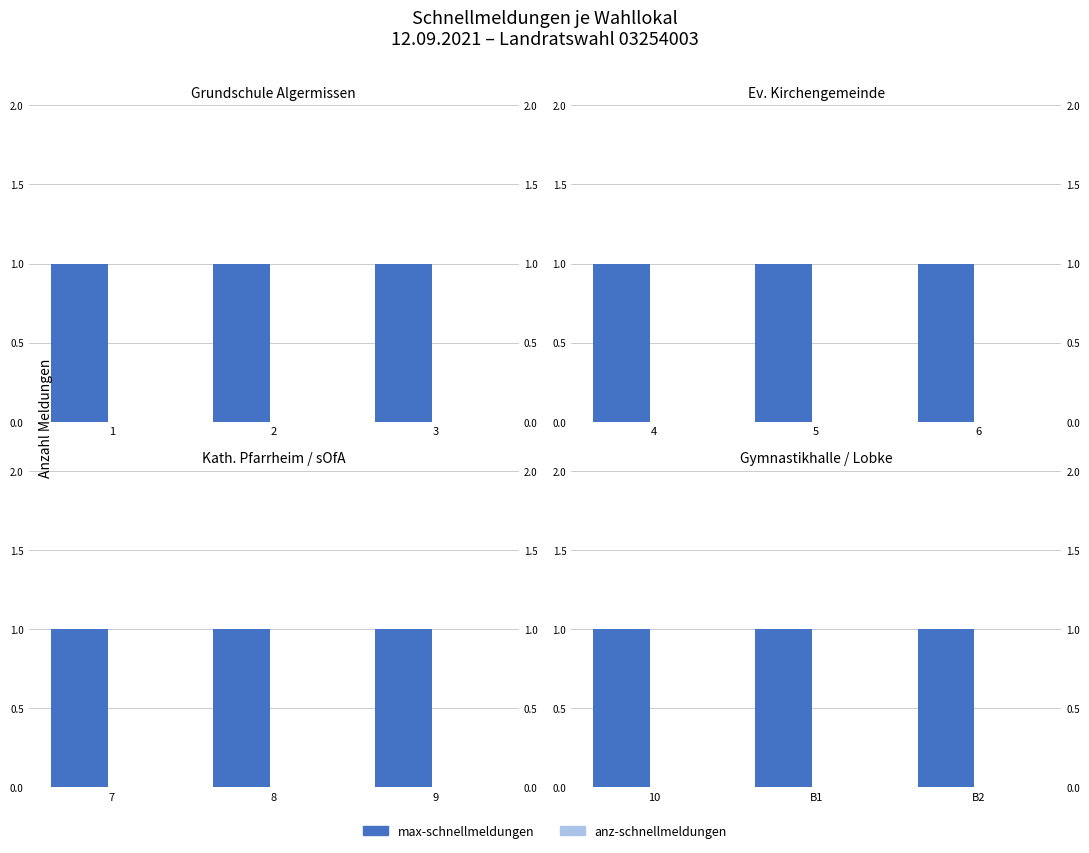

Which series changed the most between B1 and B2?

max-schnellmeldungen